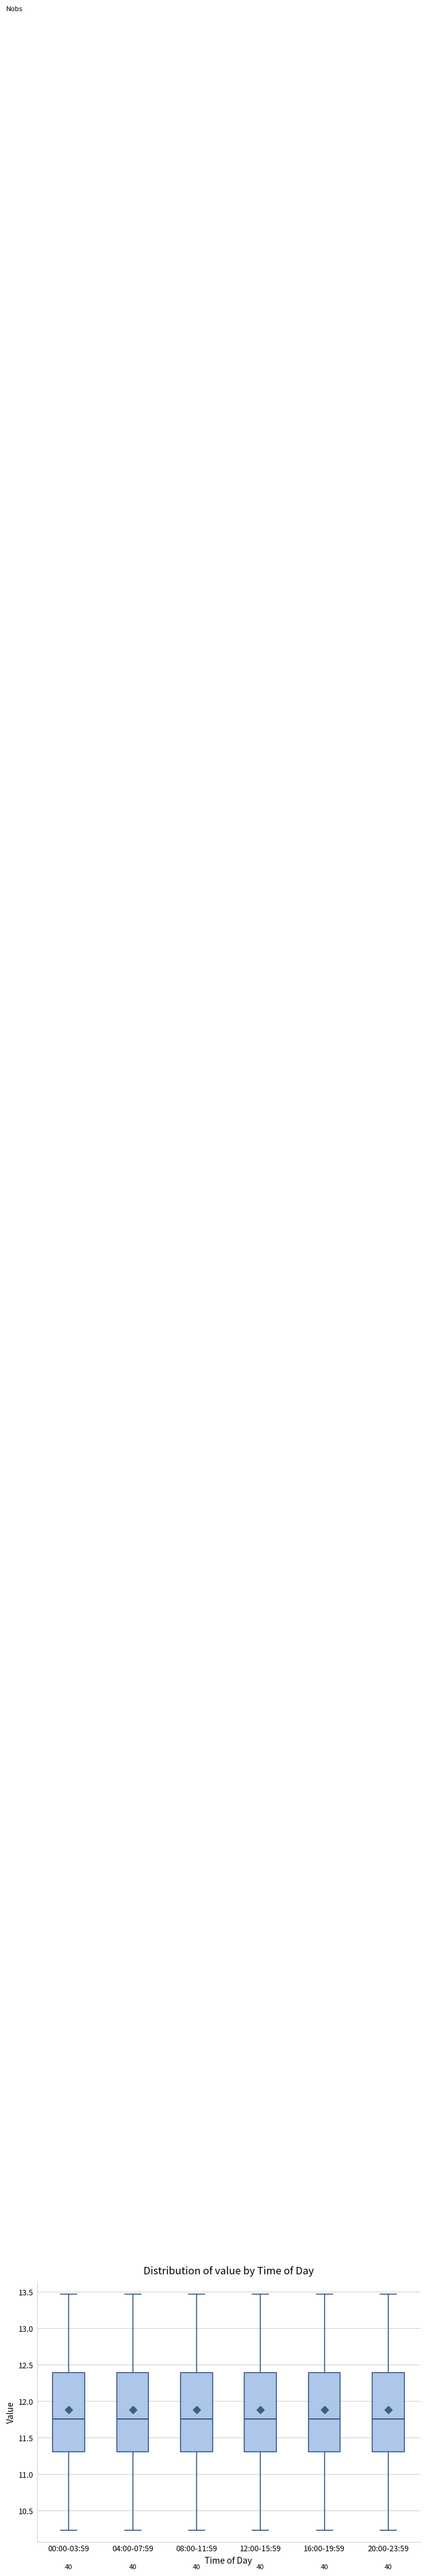

Where does the upper whisker of the box for 12:00-15:59 end on the y-axis? The values are not printed on the chart, so give them approximately, as read against the axis.

13.45